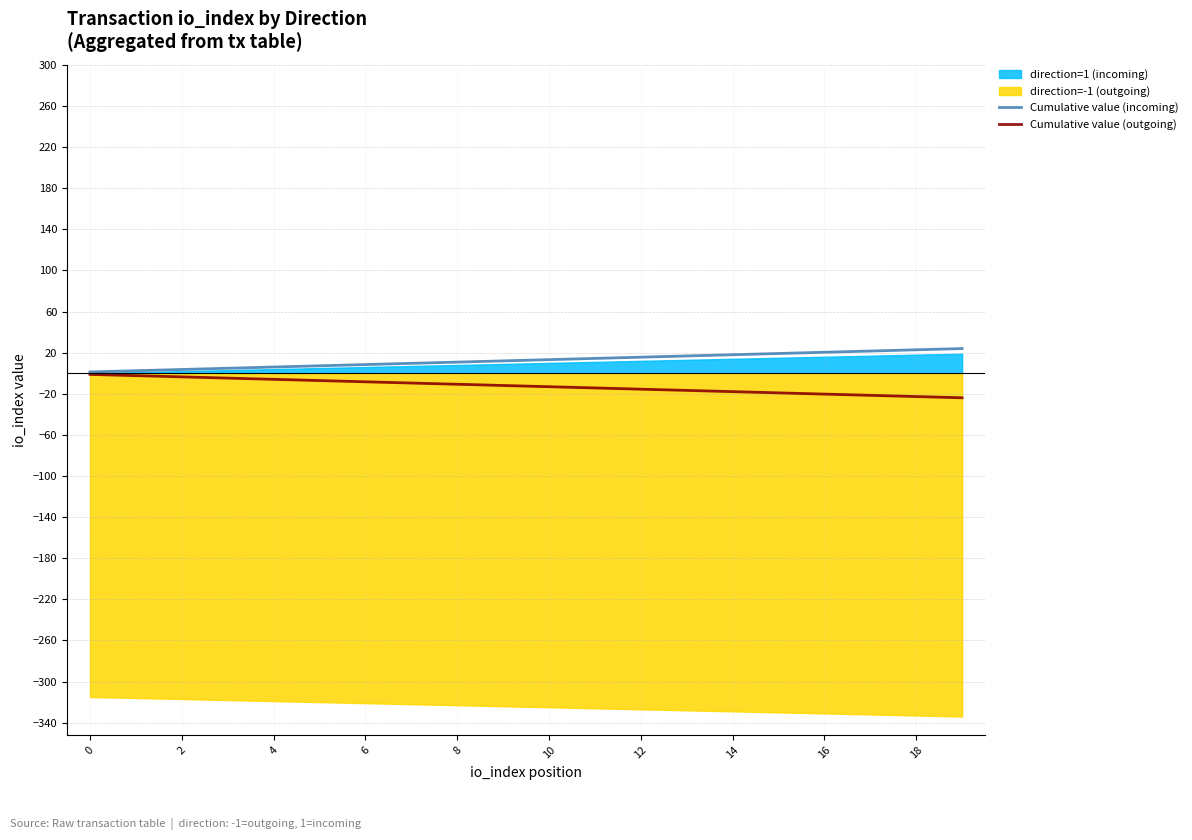

True or false: Cumulative value (incoming) and Cumulative value (outgoing) intersect in this chart.

False